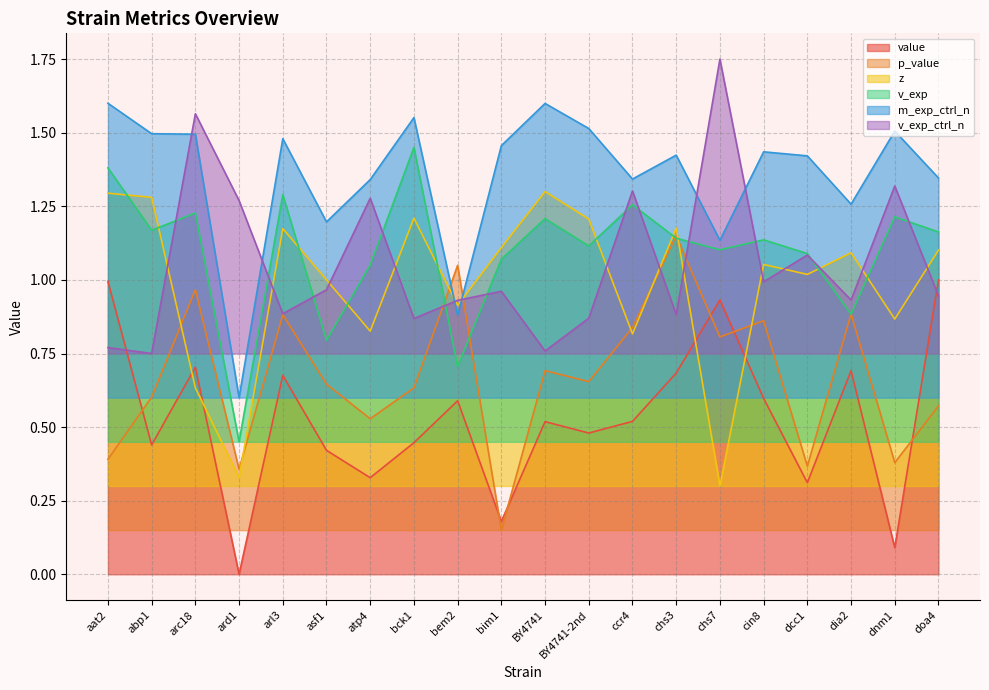

At which category is the sum across all series the highest?

arc18